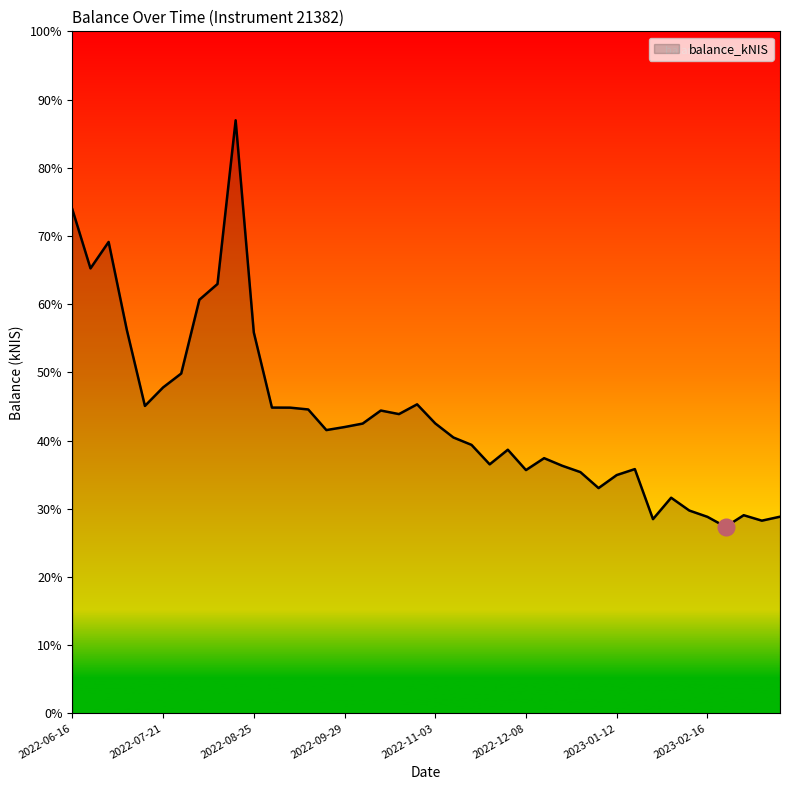

How many interior local valleys (lower than both neighbors) does the data have?

10